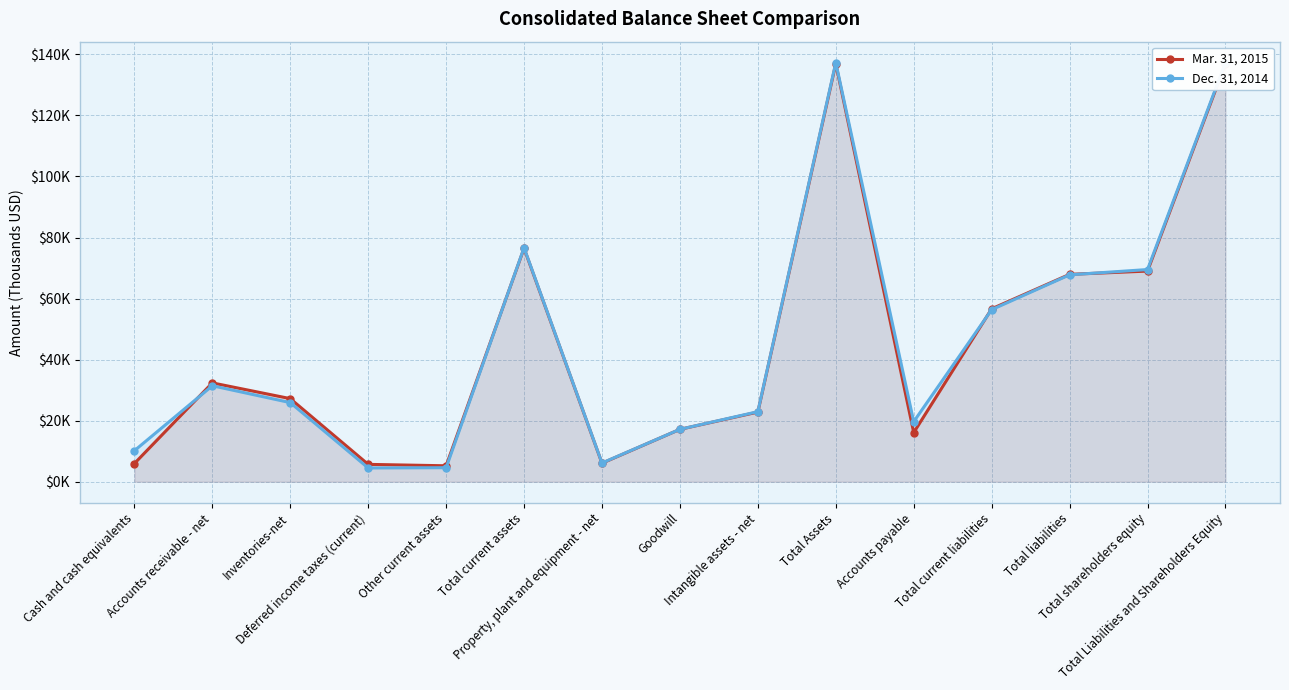

At which category is the sum across all series the highest?

Total Assets